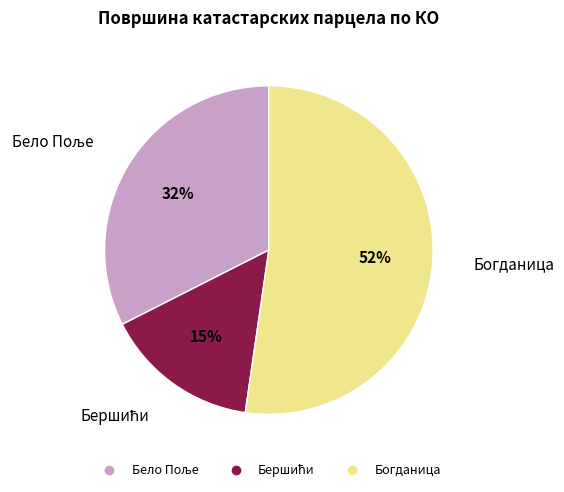

To the nearest percent, what is the average slice percentage?

33%